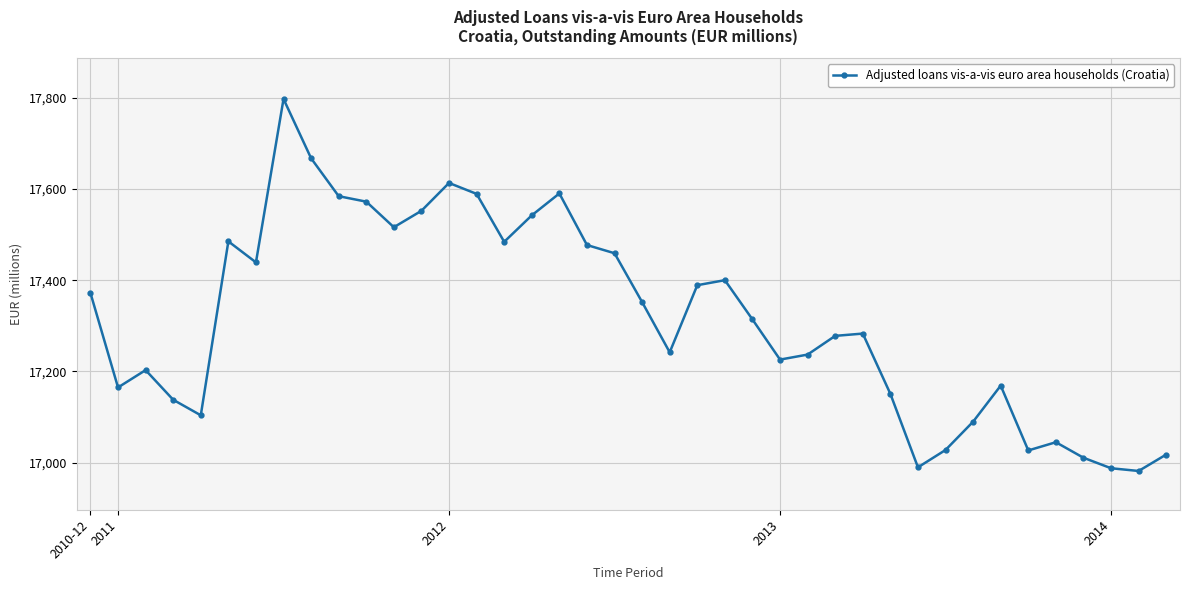

How many points are higher than both their immediate neighbors (excluding endpoints)?

9